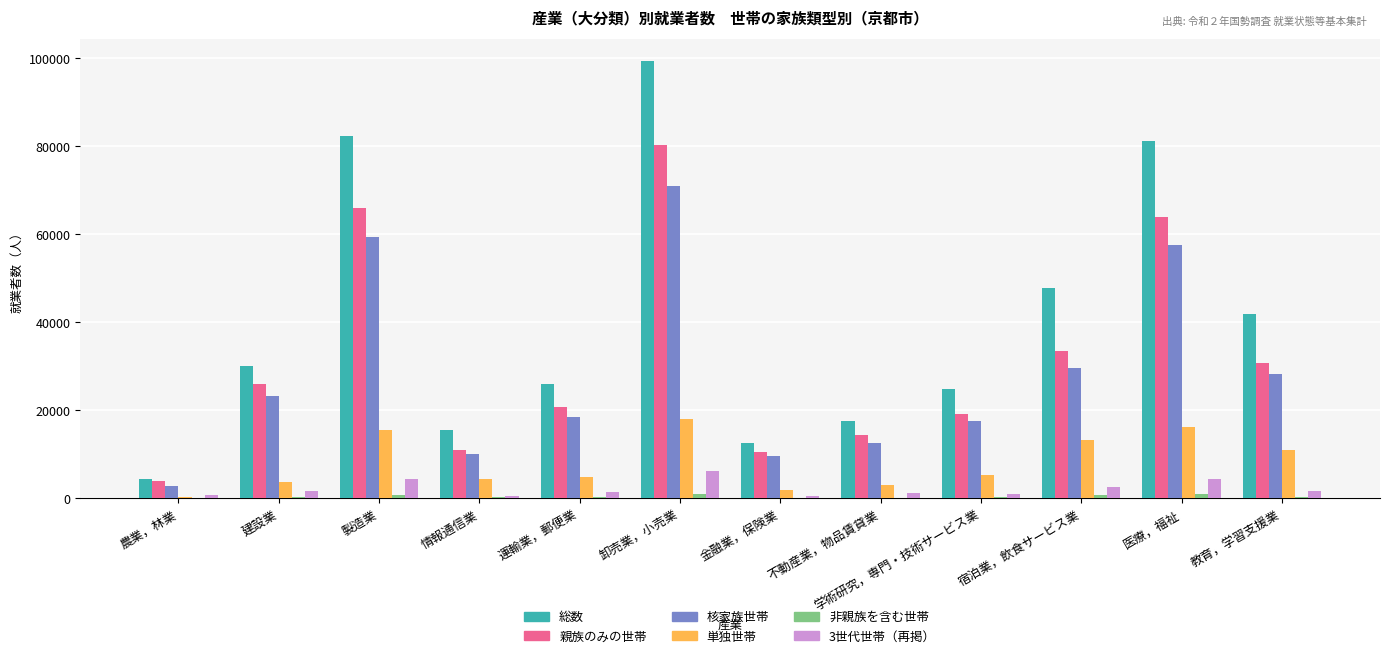

Which series changed the most between 運輸業，郵便業 and 教育，学習支援業?

総数